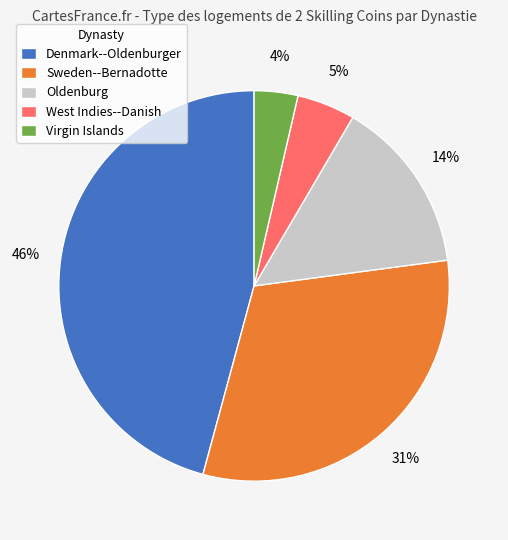

Count the number of slices in the pie.

5